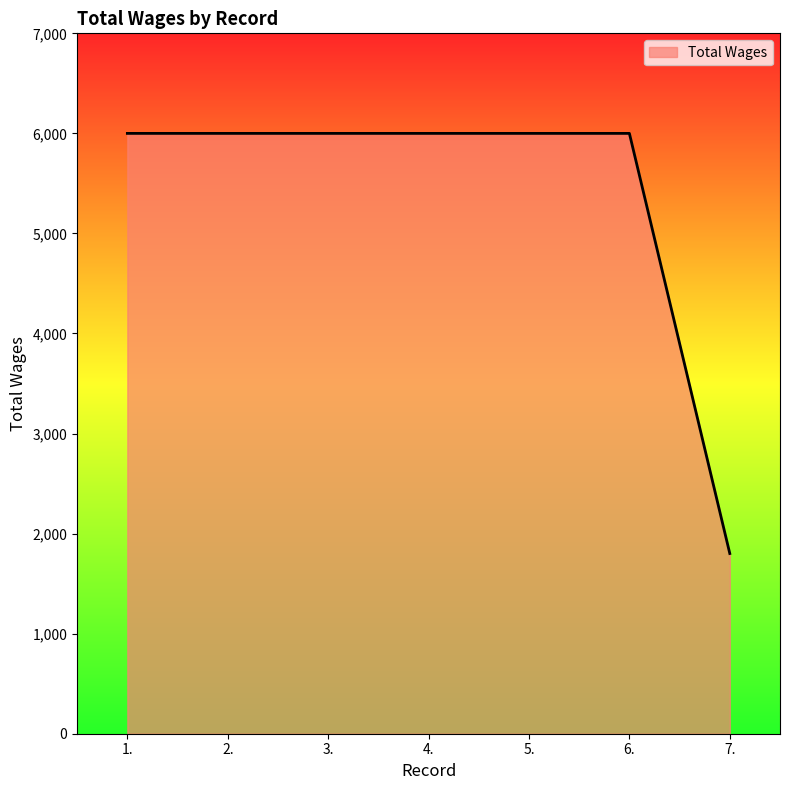

What is the ratio of the value at 4. to the value at 6.?

1.0